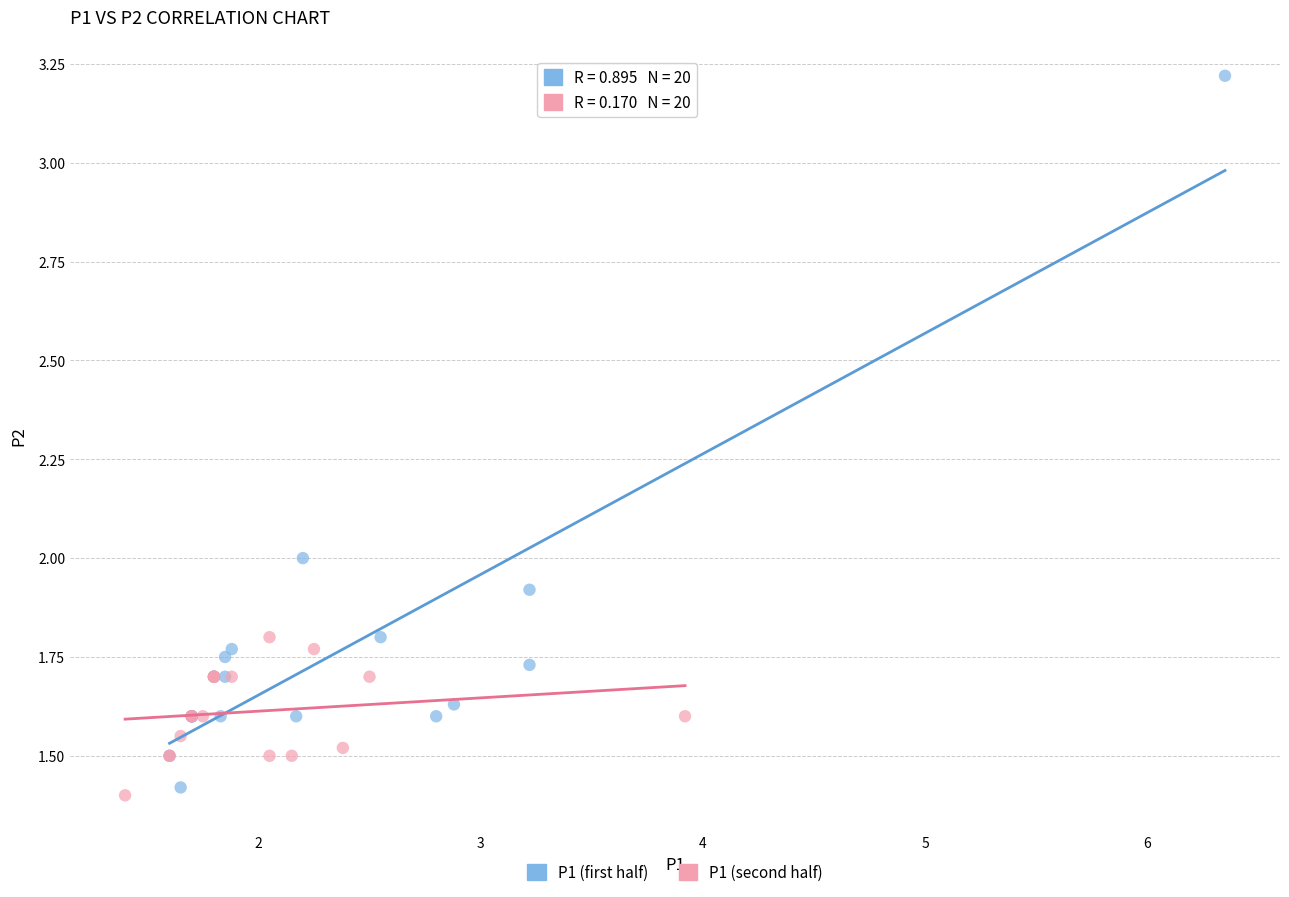

What are all the series names shown in the legend?

P1 (first half), P1 (second half)